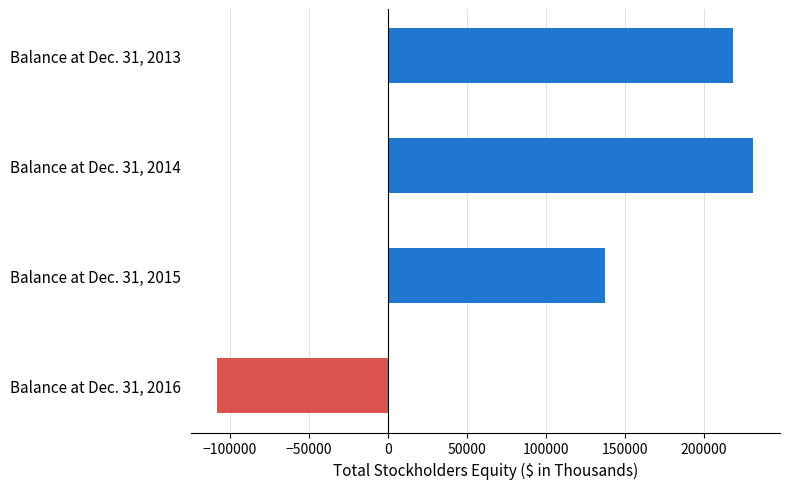

What value does the data have at Balance at Dec. 31, 2015?

137420